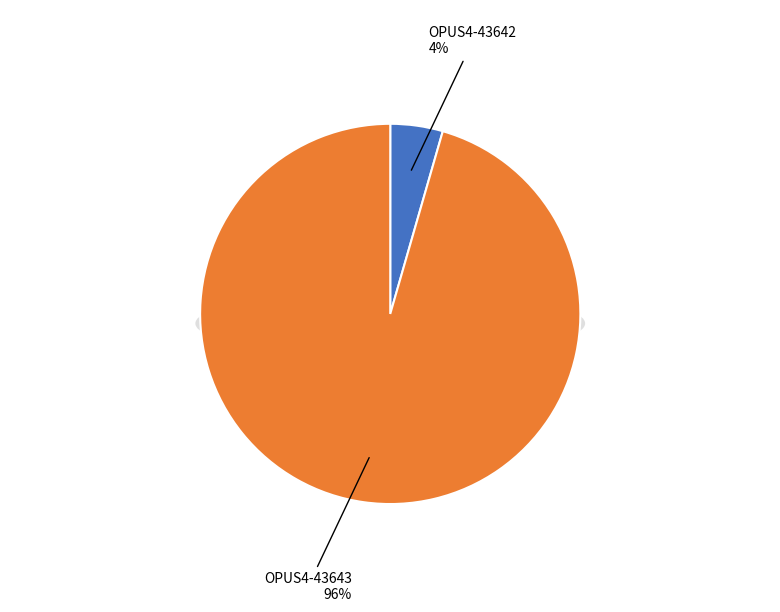

How many slices are in this pie chart?

2